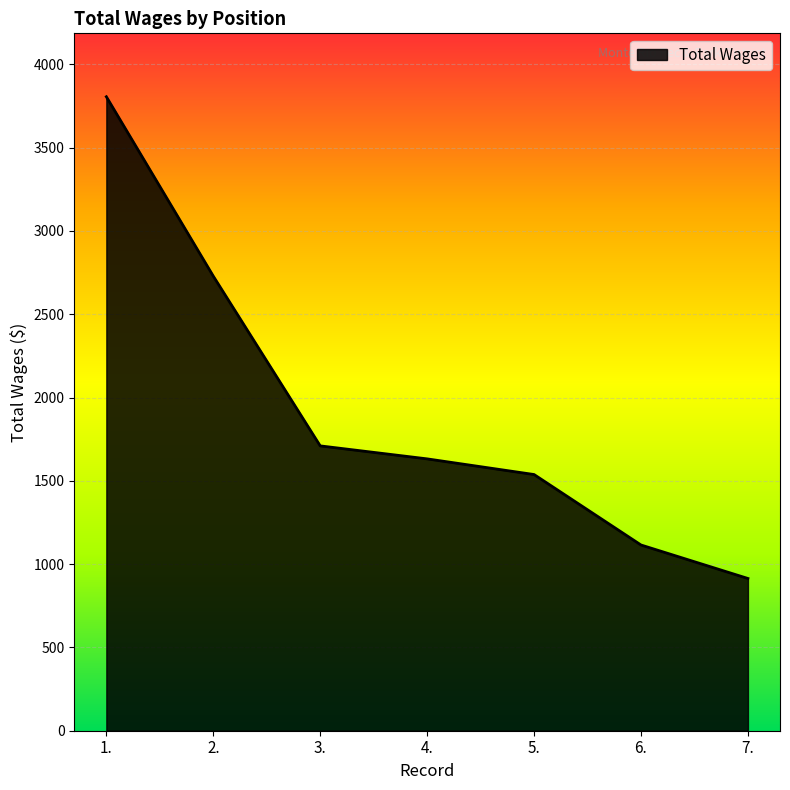

What is the minimum value shown in the chart?

914